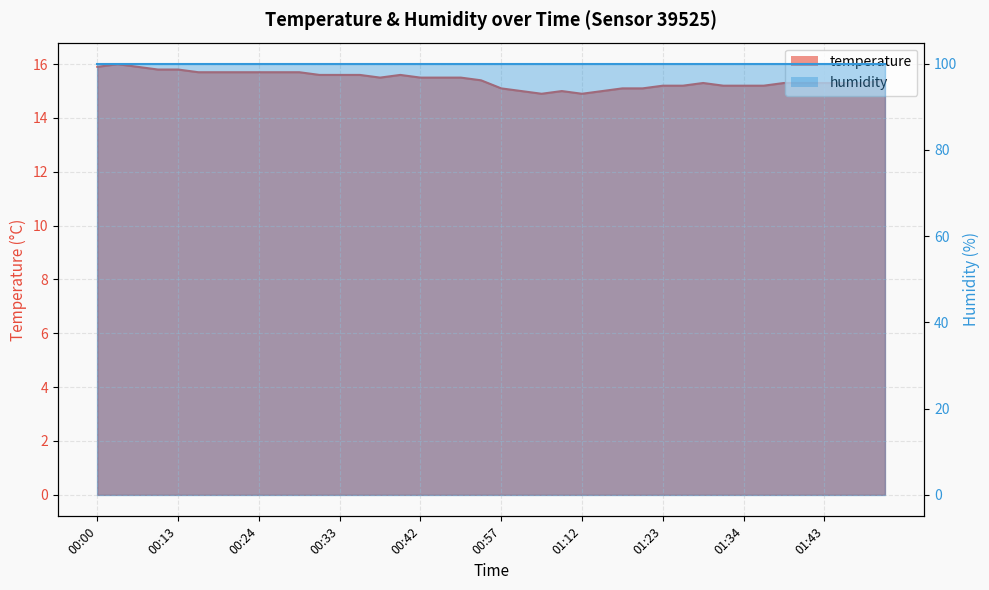

What is the ratio of the value at 01:28 to the value at 01:36?

1.0